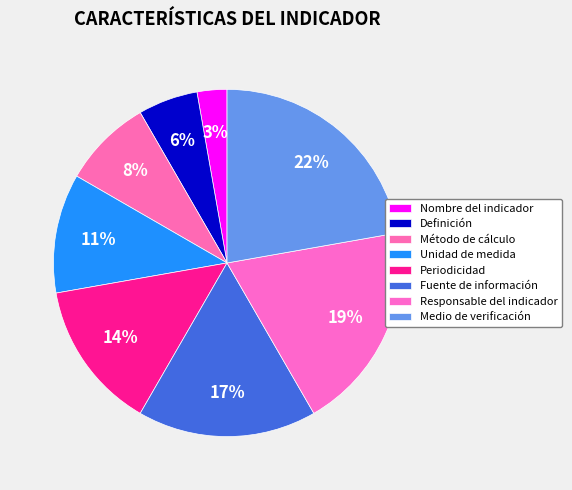

What portion of the pie excludes Definición?

94.4%